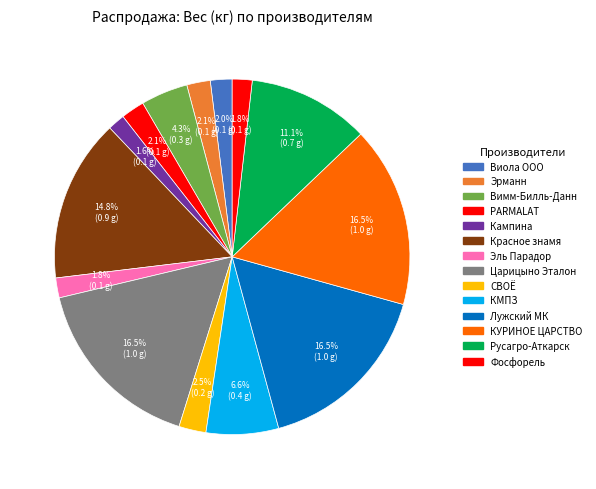

How many slices are in this pie chart?

14